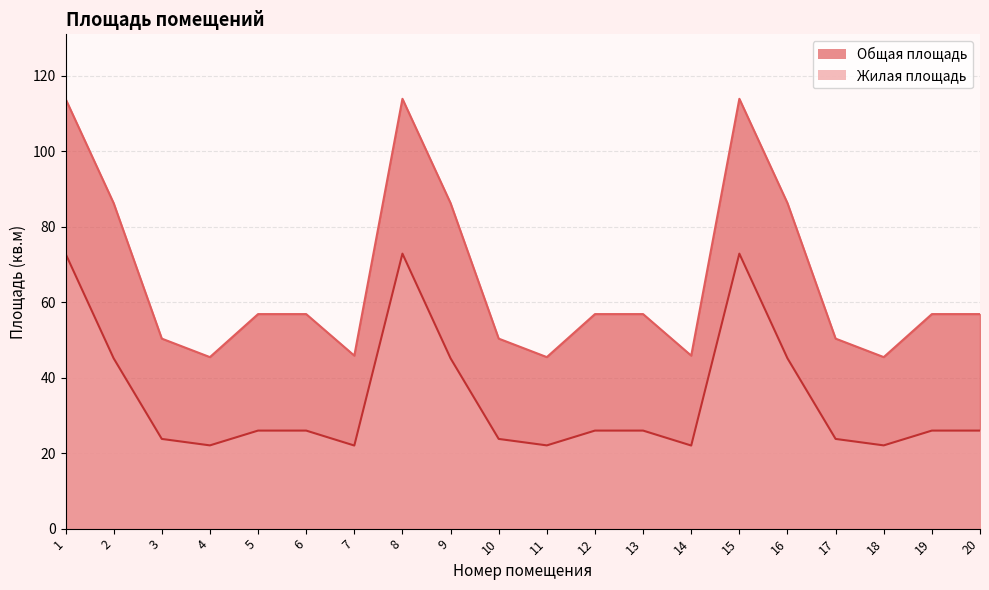

The Жилая площадь series shows 121.4 at 1. True or false?

False